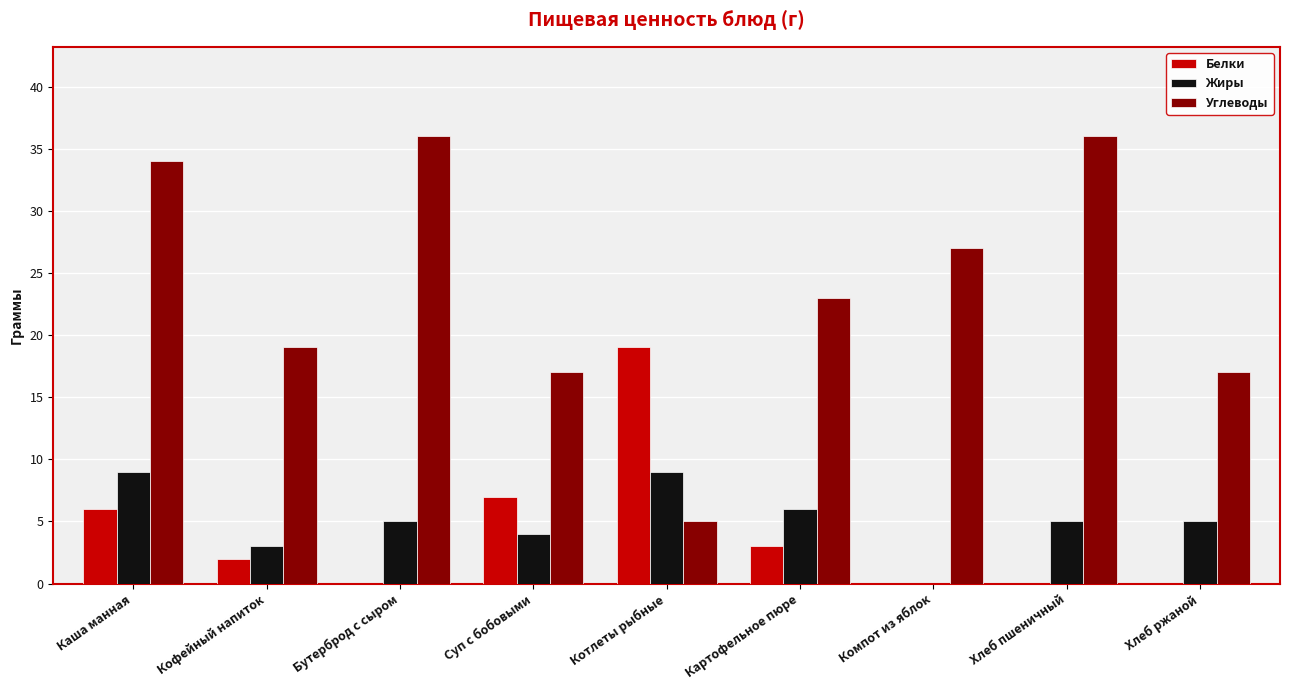

Does the chart contain stacked bars?

No